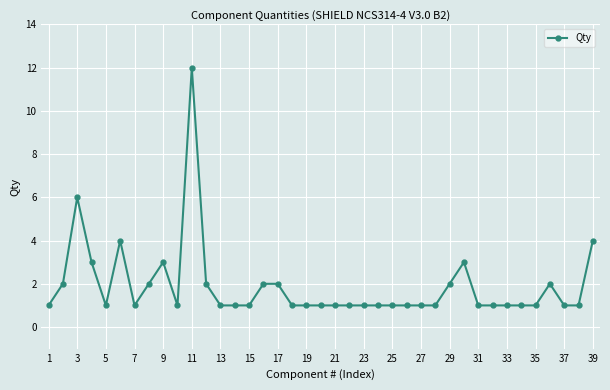

What is the maximum value shown in the chart?

12